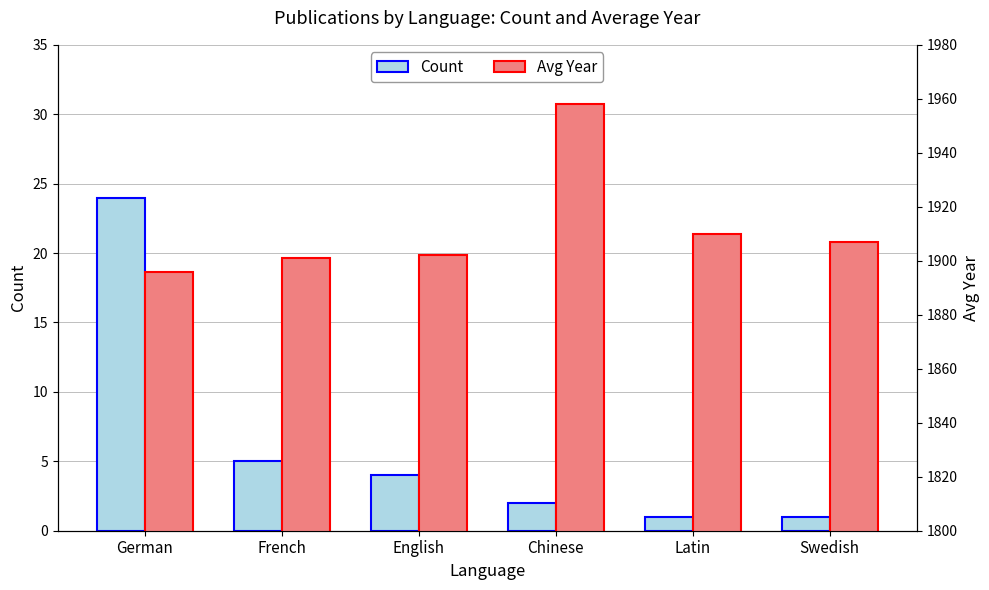

What is the value of the Count bar at the 2nd from the left?

5